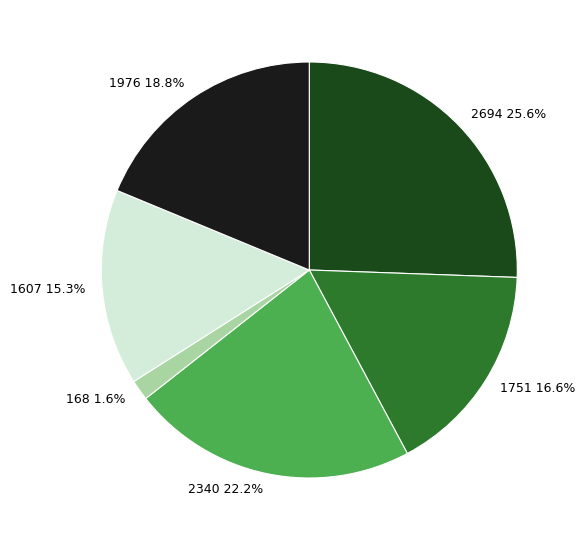

Which slice is the largest?

2694